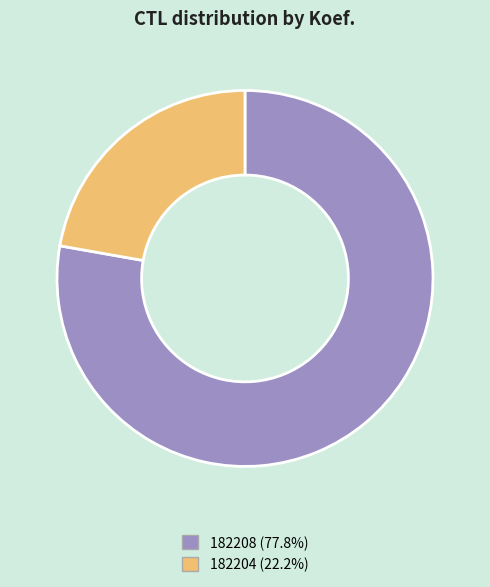

Combined, do 182208 and 182204 account for over 50%?

Yes